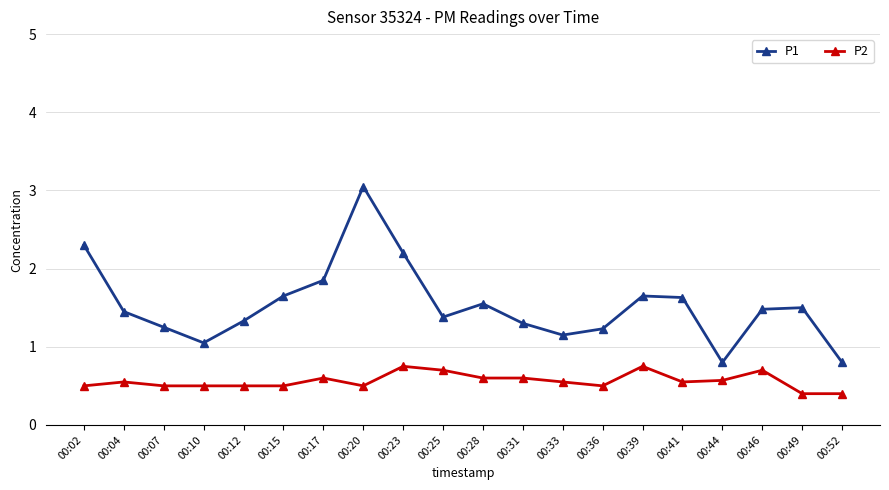

Is it true that P2 equals 0.8 at 00:23?

True